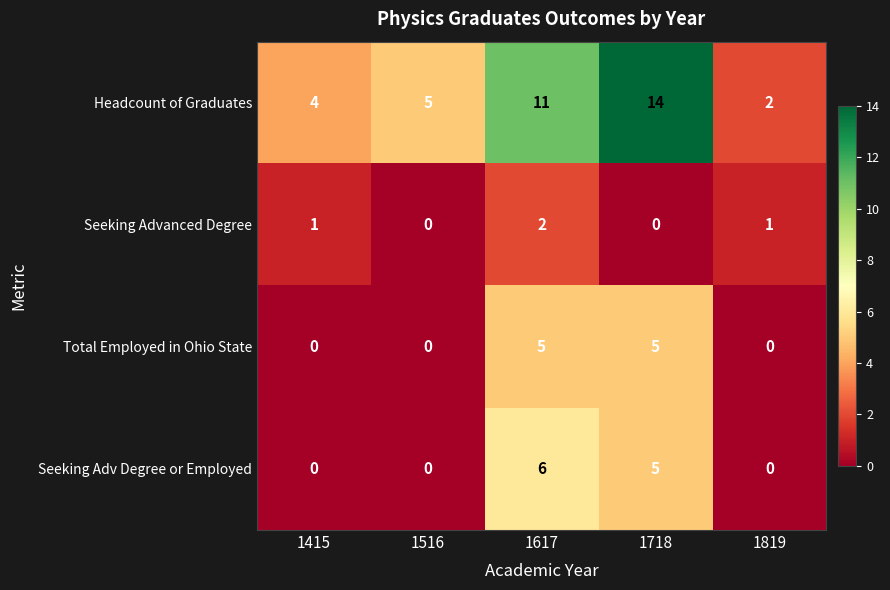

The value of Total Employed in Ohio State at 1415 is 0. True or false?

True